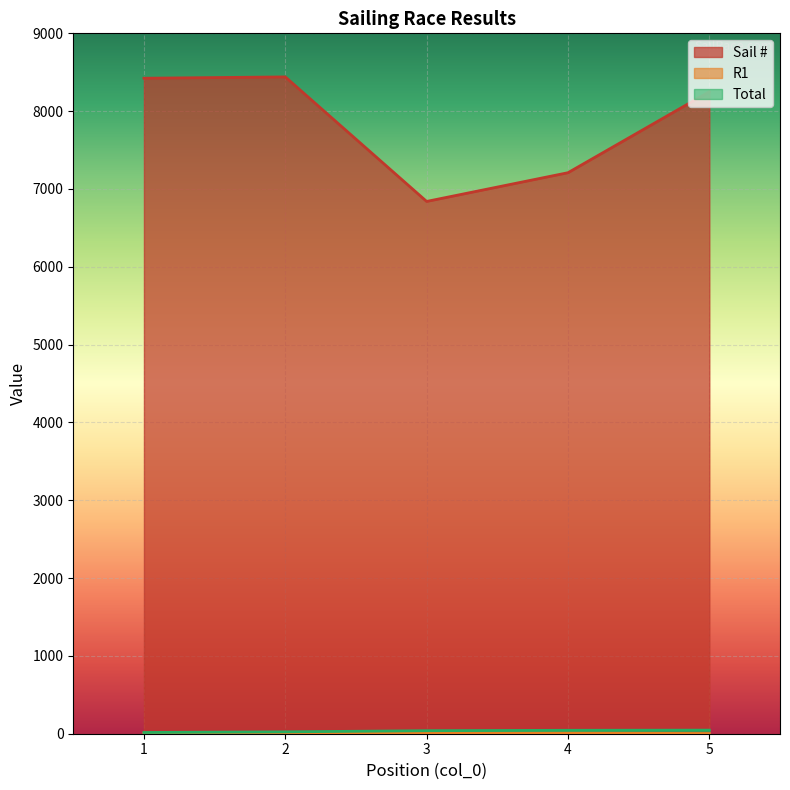

How many values in the Sail # series are below 8250?

2